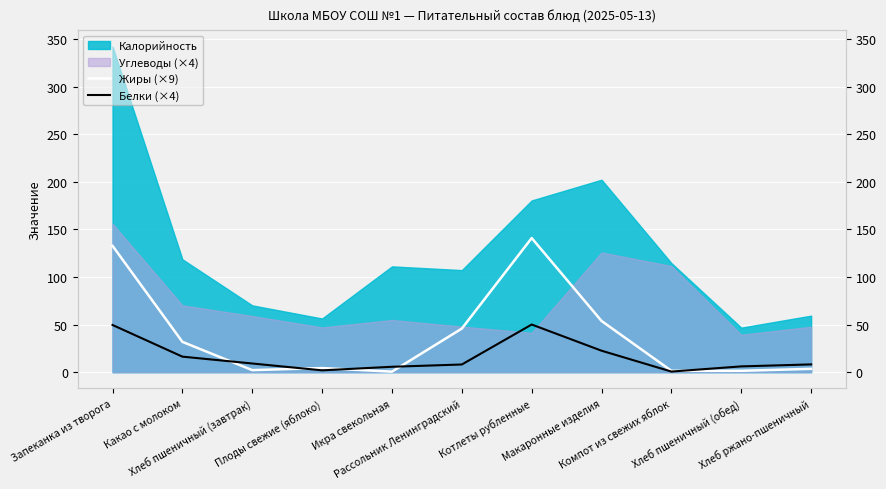

Where is the first local minimum for Белки (×4)?

Плоды свежие (яблоко)